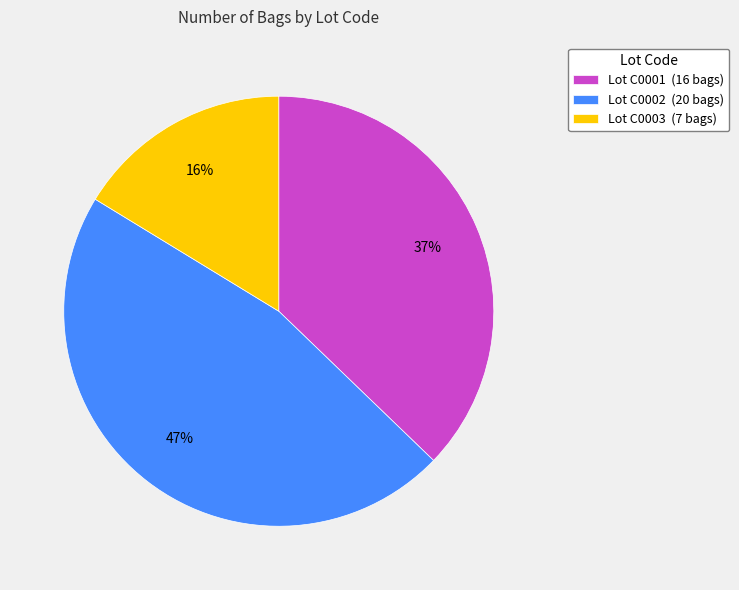

Is it true that Lot C0003 (7 bags) is 22% of the pie?

False